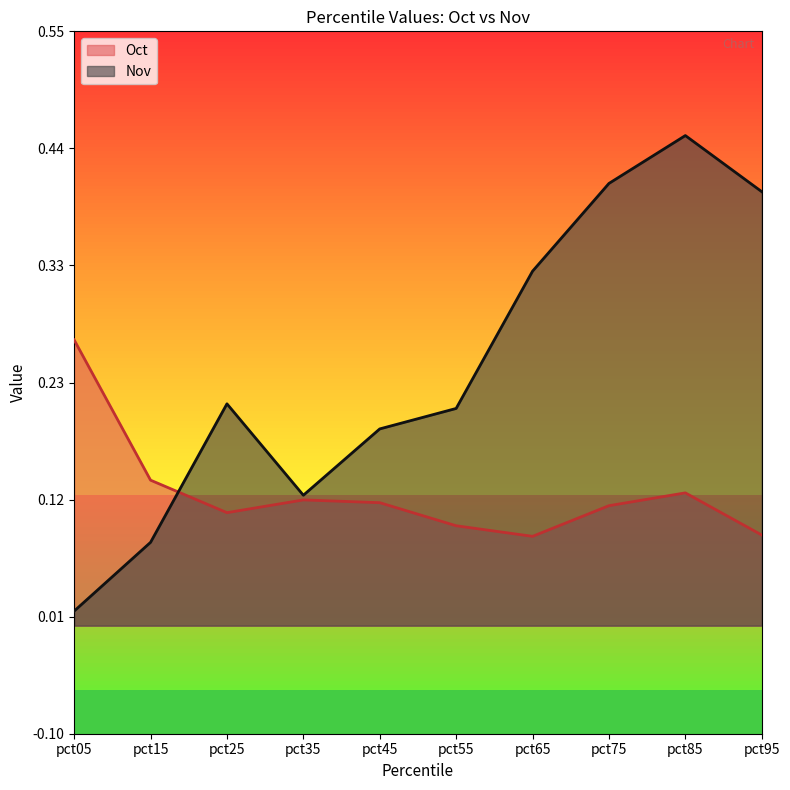

How many lines are shown in the chart?

2